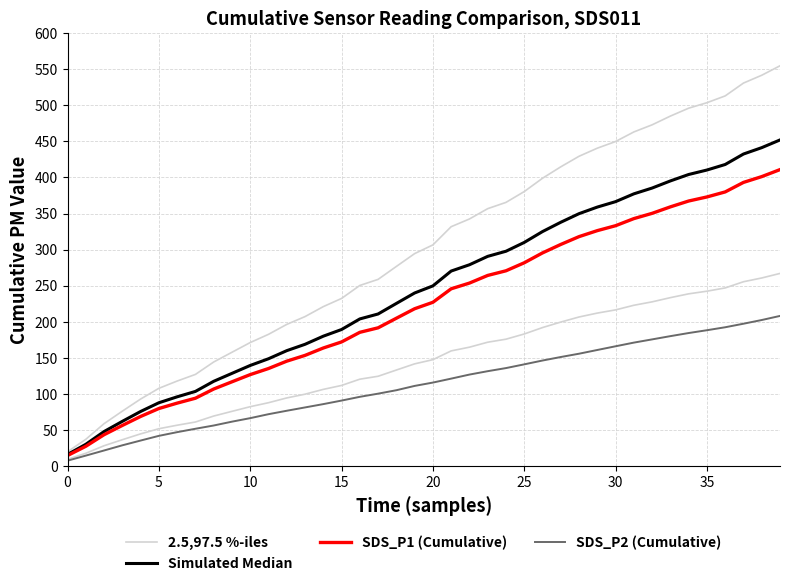

At which label does 2.5,97.5 %-iles first exceed 306?

20